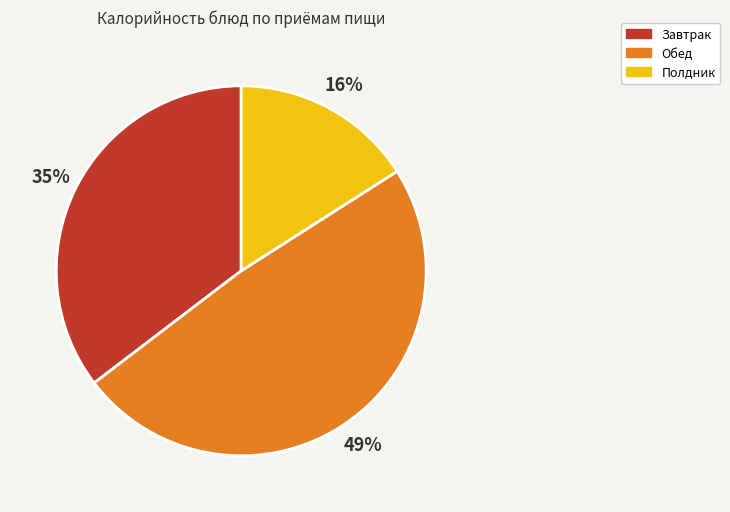

To the nearest percent, what is the difference between the largest and smallest slice percentages?

33%